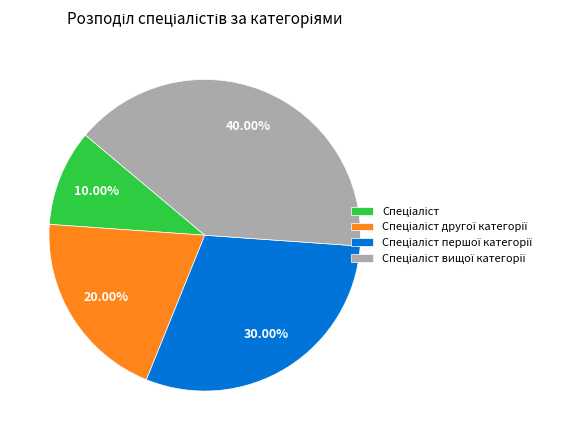

Does any single category account for the majority?

No